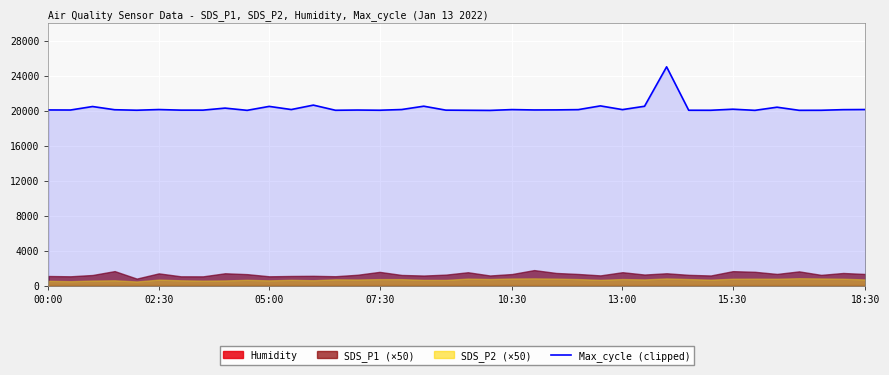

Is it true that the value at 25 is 32740?

False